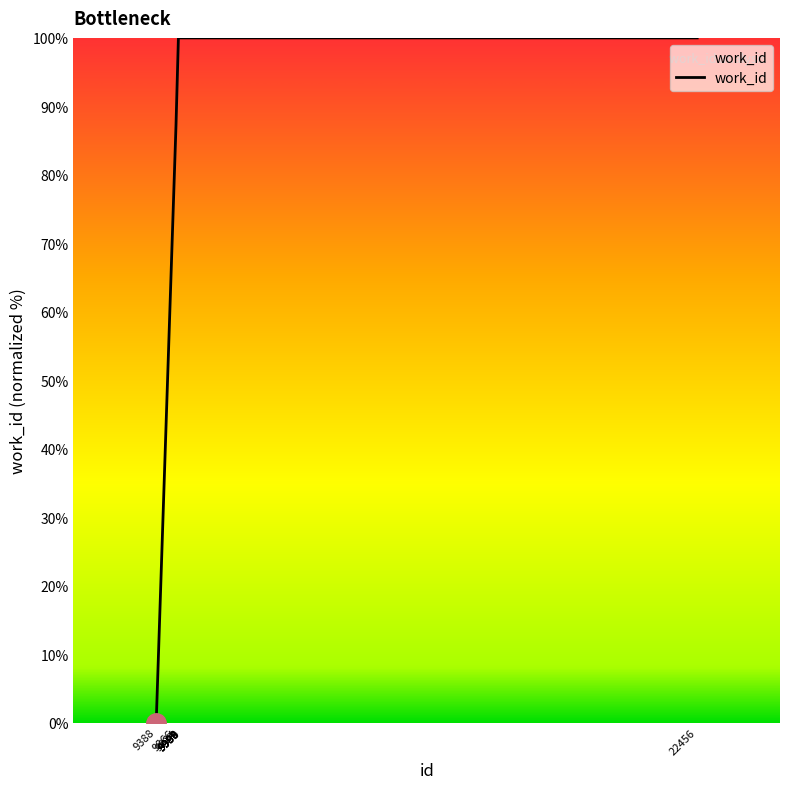

The value at 9990 is 136.5. True or false?

False